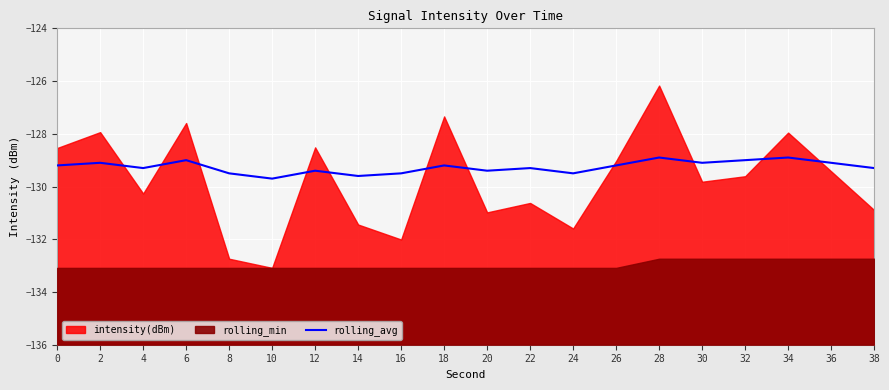

True or false: rolling_avg has a value of -200.1 at 24.

False